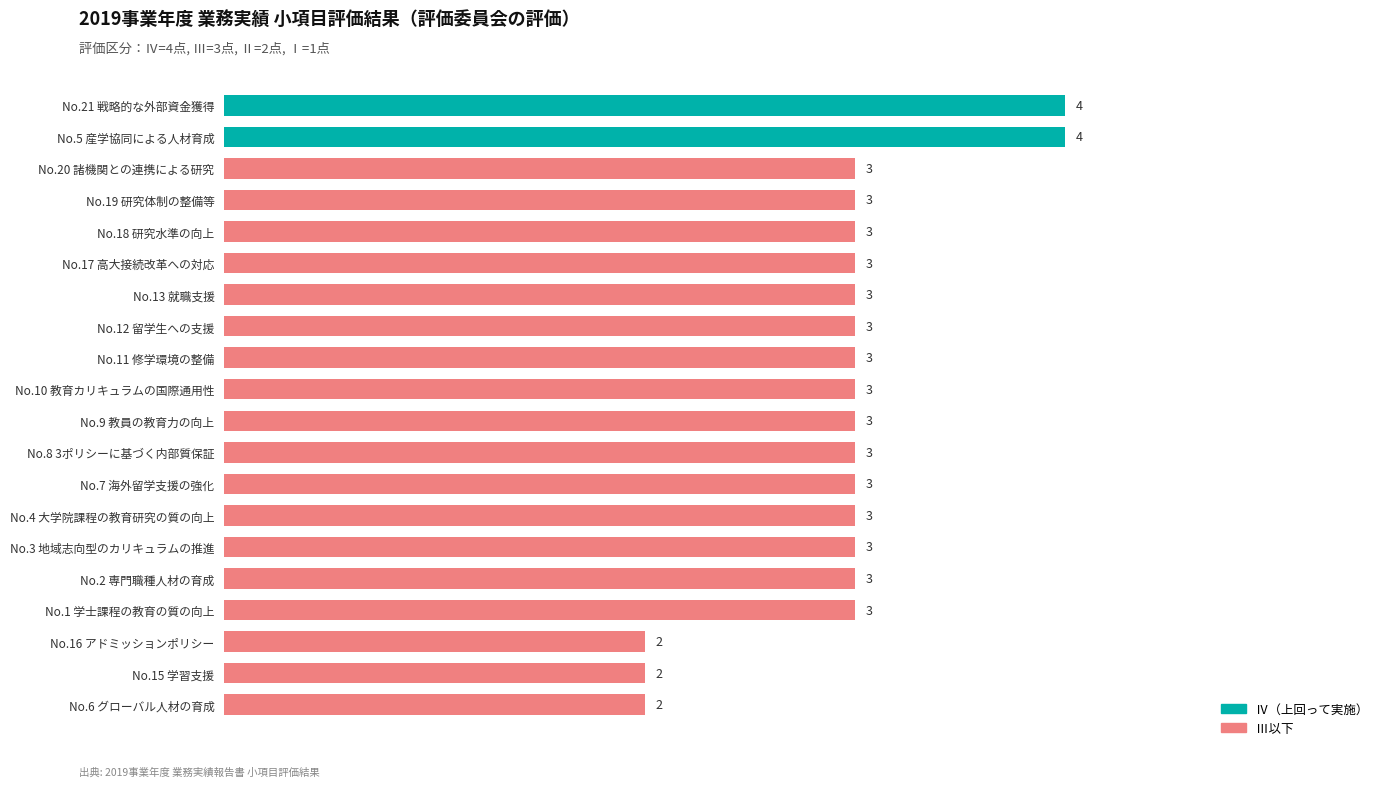

What is the difference between the maximum and second lowest values?

2